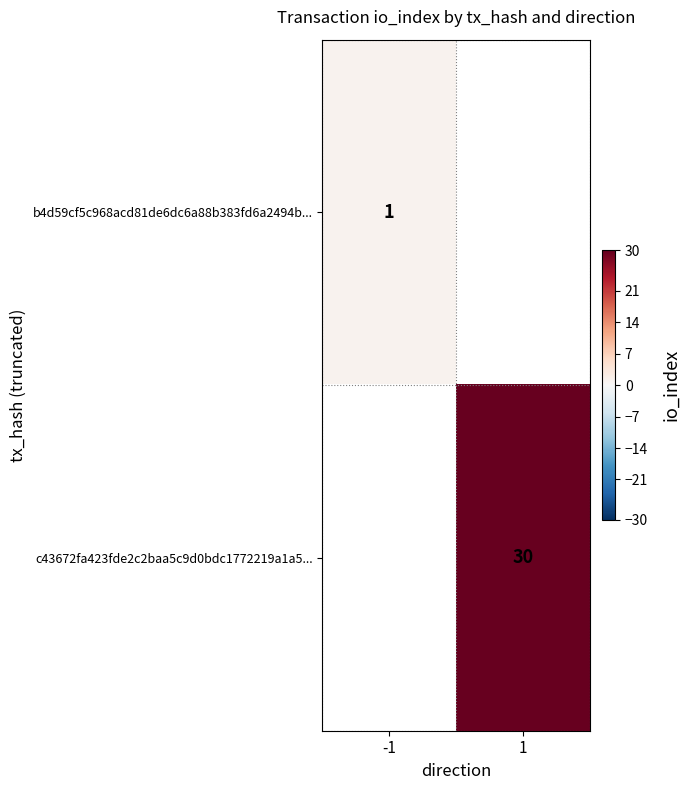

Between -1 and 1, which is larger?

1